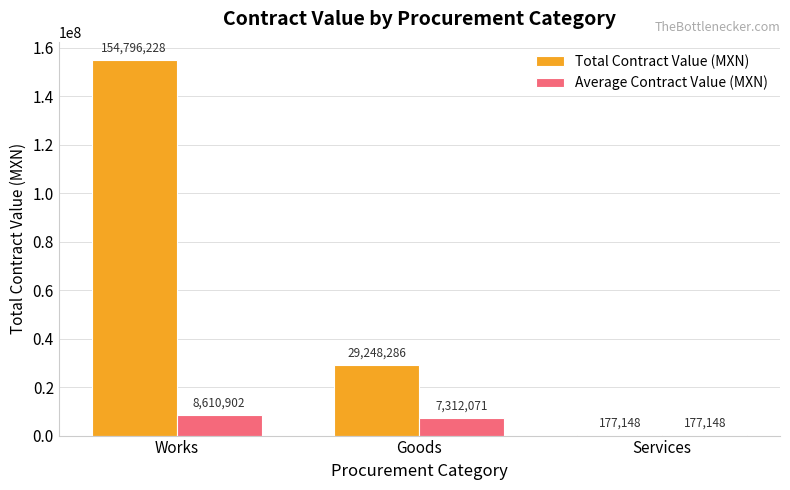

Which series changed the most between Goods and Services?

Total Contract Value (MXN)